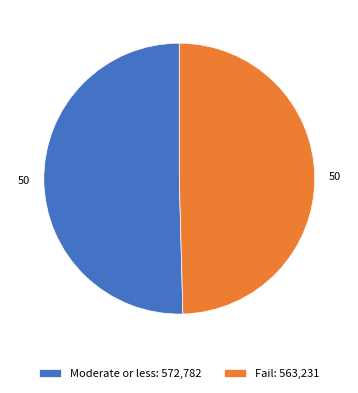

How many slices are in this pie chart?

2